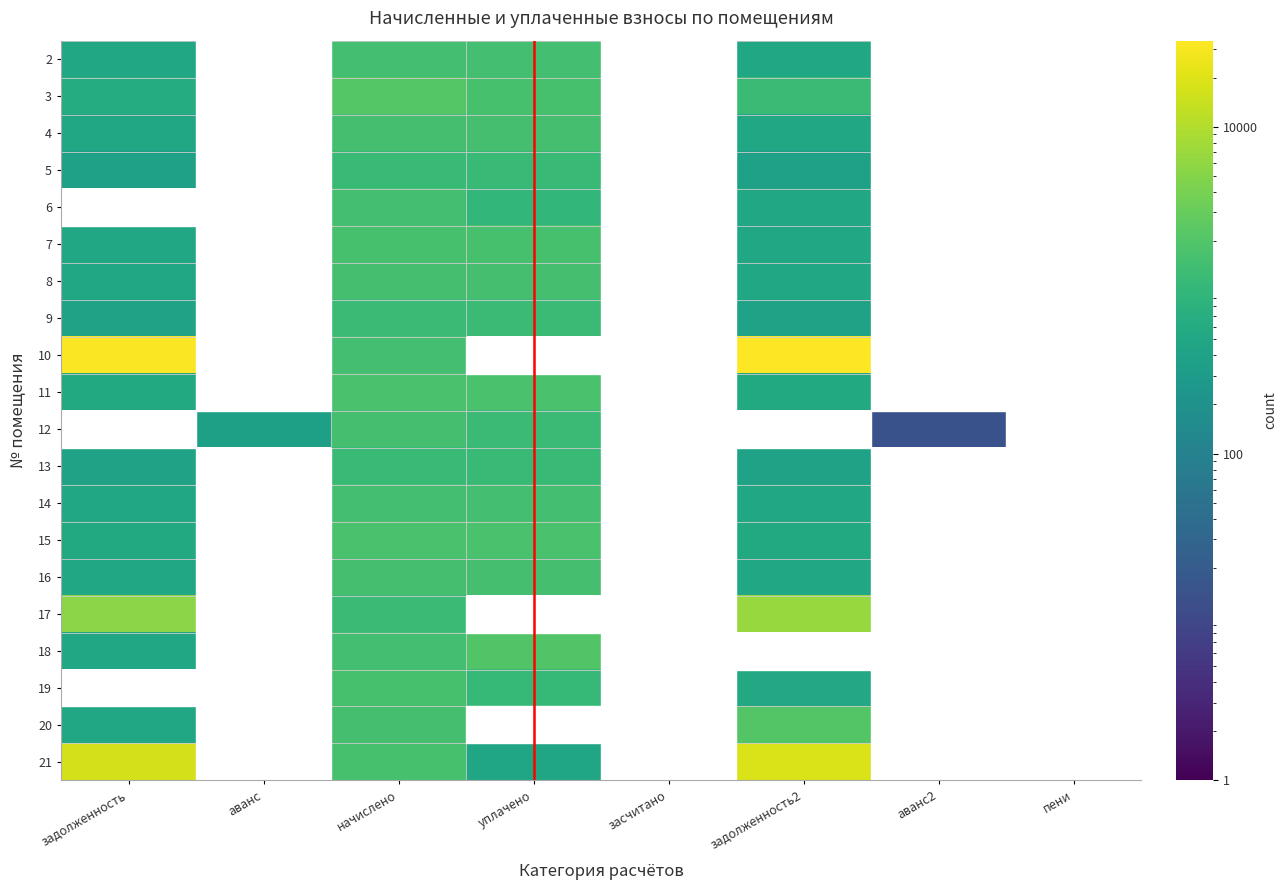

Between уплачено and пени, which is larger?

уплачено